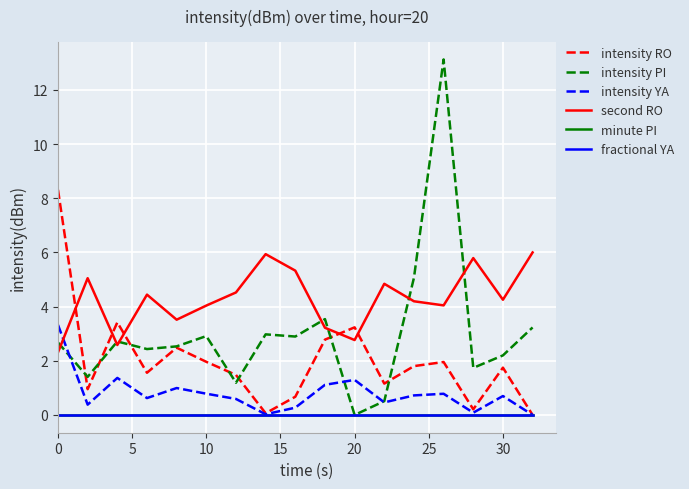

Does the chart display data point markers on the line(s)?

No